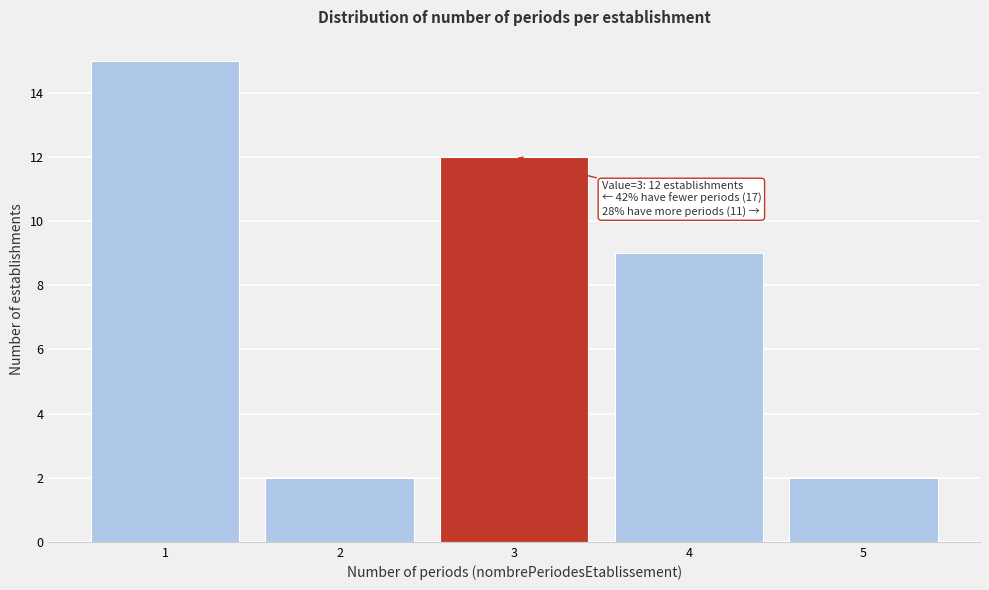

Which range on the x-axis has the tallest bar?

0.5 to 1.5